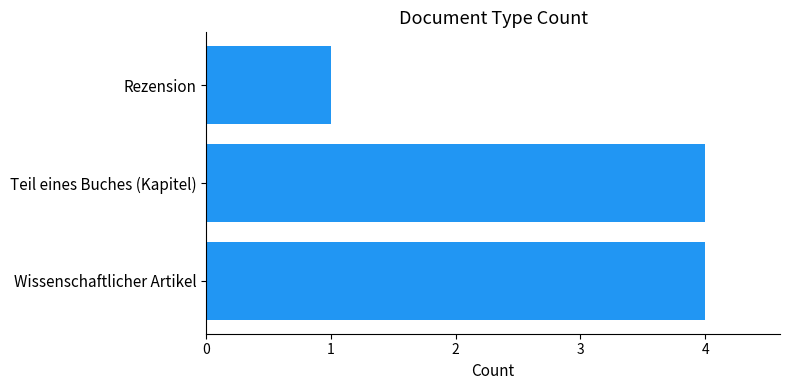

What is the sum of the values at Rezension and Wissenschaftlicher Artikel?

5